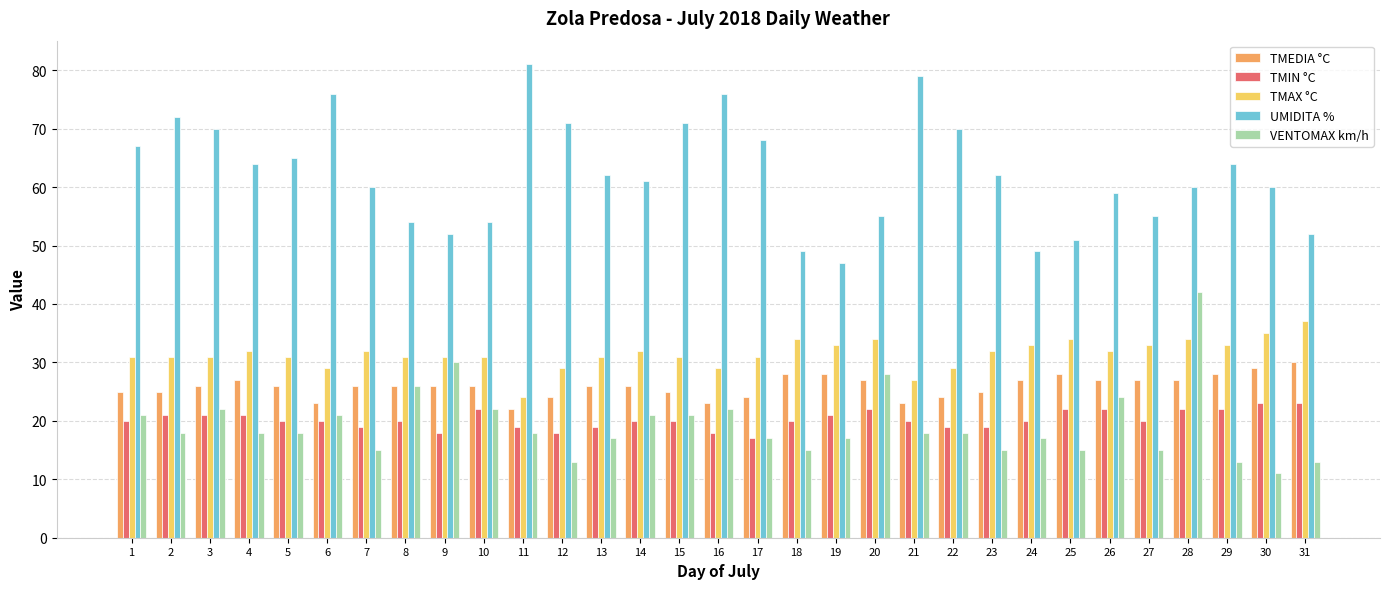

What is the sum of all TMIN °C values?

628